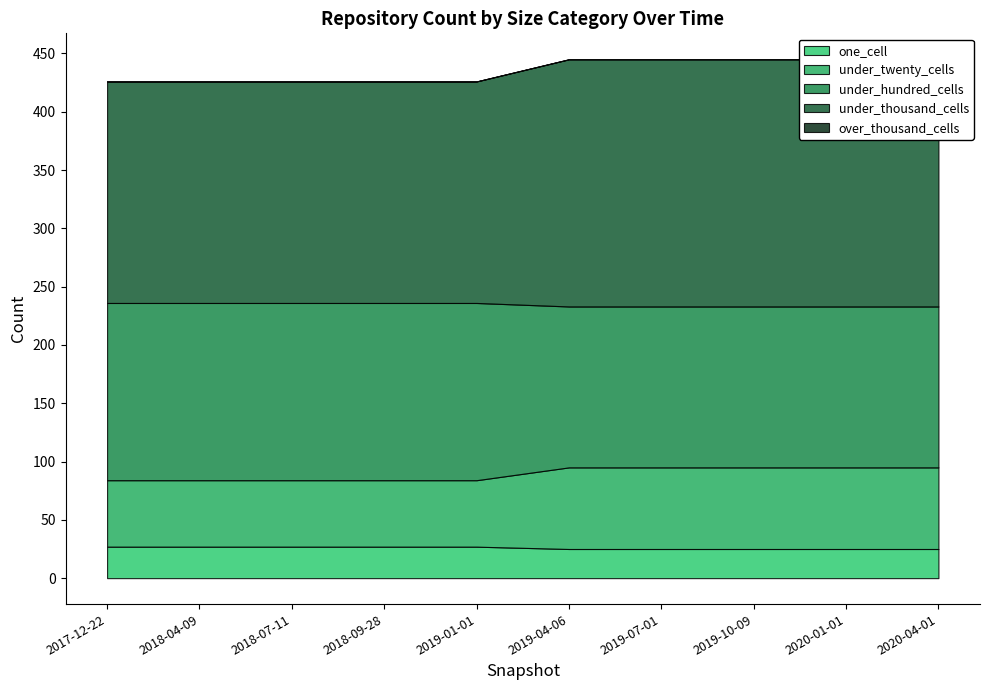

Which category has the lowest value across all series?

2017-12-22